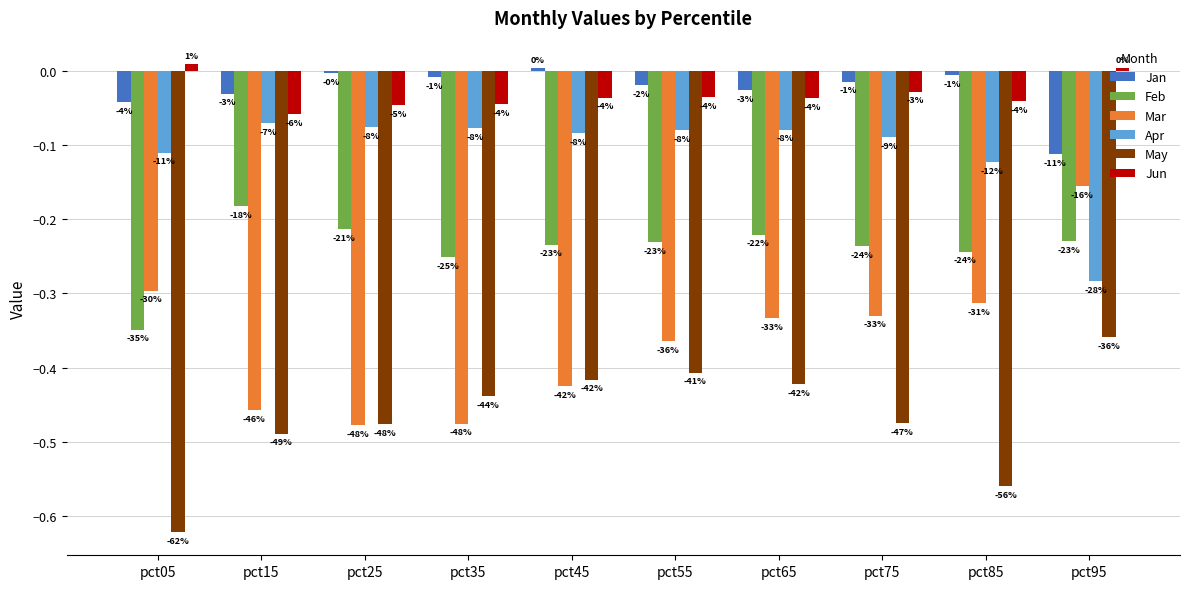

What is the total value across all series at pct05?

-1.4